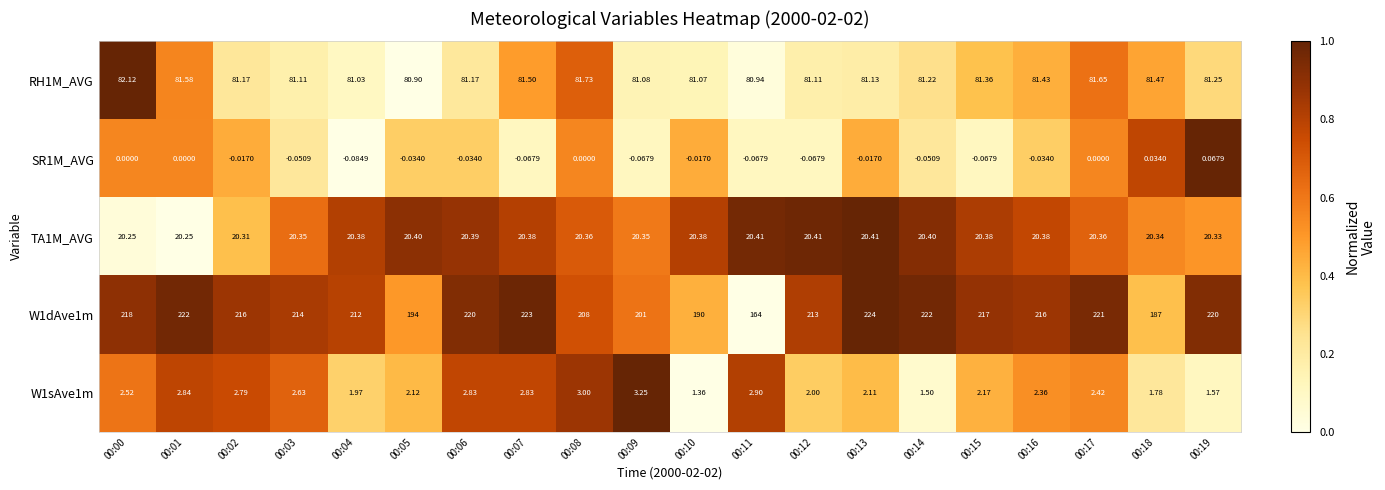

Is the value of TA1M_AVG at 00:17 greater than the value of W1dAve1m at 00:17?

No